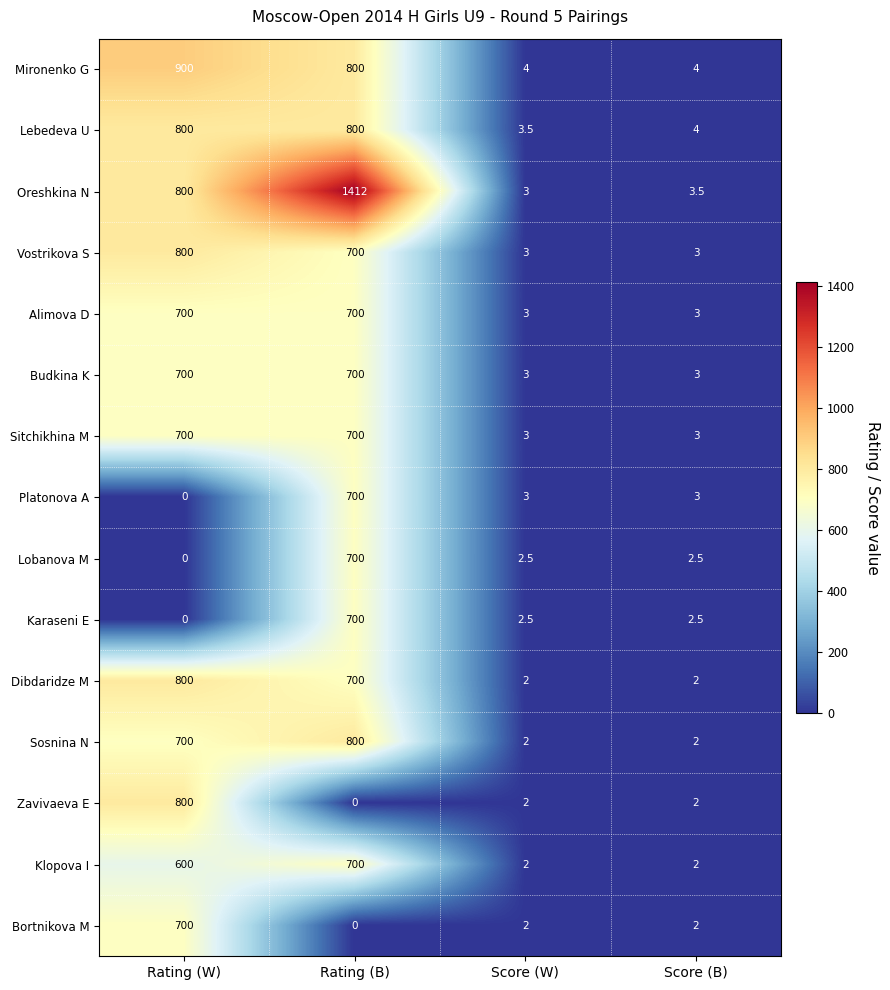

True or false: Platonova A has a value of 0.0 at Rating (W).

True